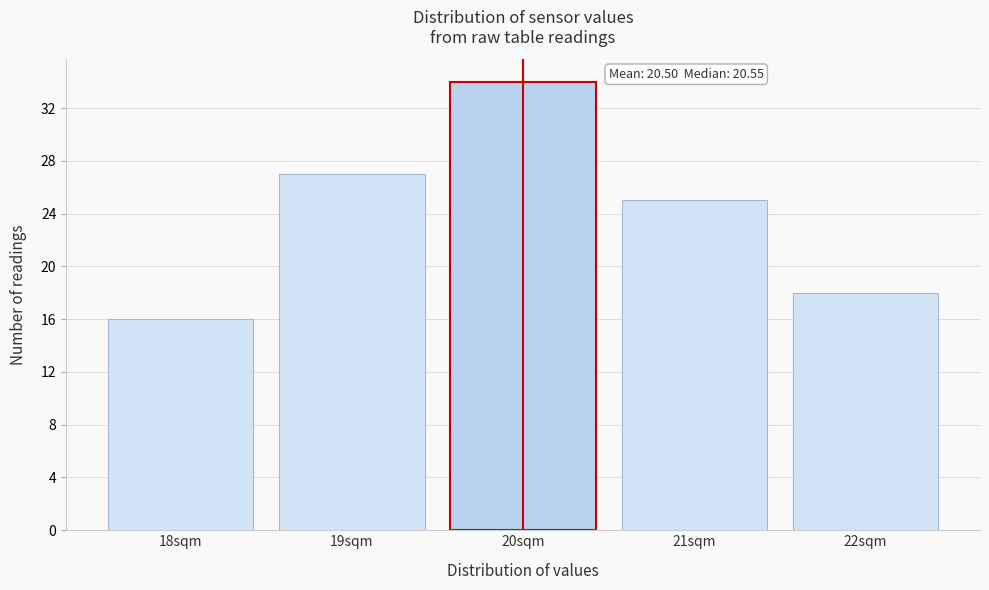

Reading left to right, extract all data points from this chart.

18sqm=16	19sqm=27	20sqm=34	21sqm=25	22sqm=18